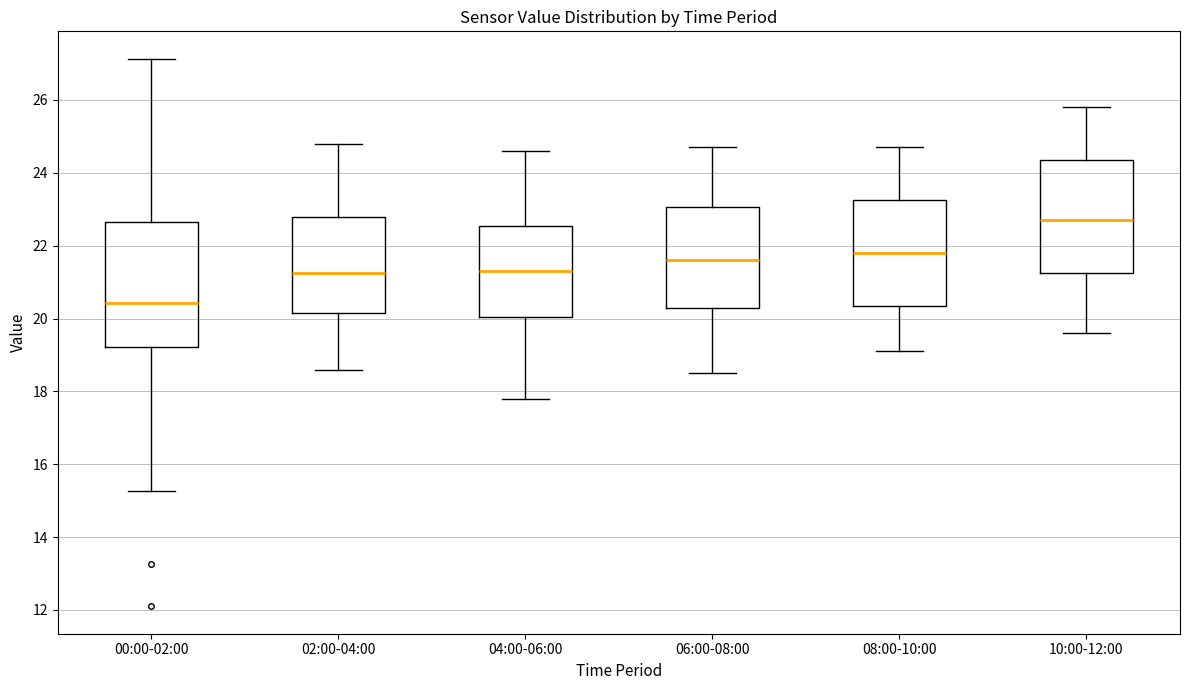

Reading left to right, transcribe this box plot: for each box, give where its median line is, the range the box spans, and where its two whiskers end, as read against the y-axis. The values are not printed on the chart, so give them approximately, as read against the axis.

00:00-02:00: median 20.4, box 19.2 to 22.6, whiskers 15.2 to 27.2
02:00-04:00: median 21.2, box 20.2 to 22.8, whiskers 18.6 to 24.8
04:00-06:00: median 21.4, box 20.0 to 22.6, whiskers 17.8 to 24.6
06:00-08:00: median 21.6, box 20.4 to 23.0, whiskers 18.6 to 24.8
08:00-10:00: median 21.8, box 20.4 to 23.2, whiskers 19.2 to 24.8
10:00-12:00: median 22.8, box 21.2 to 24.4, whiskers 19.6 to 25.8